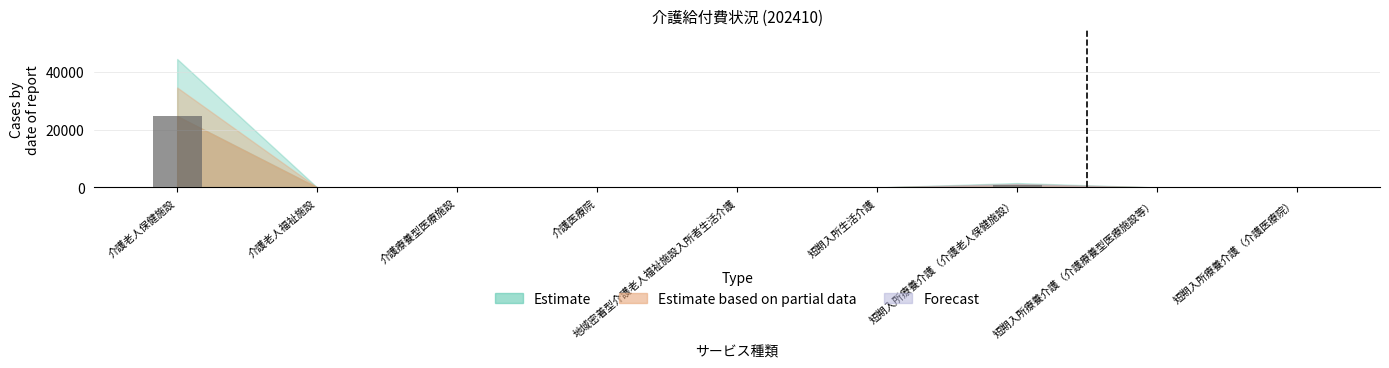

Is it true that the value at 短期入所療養介護（介護療養型医療施設等） is 0?

True